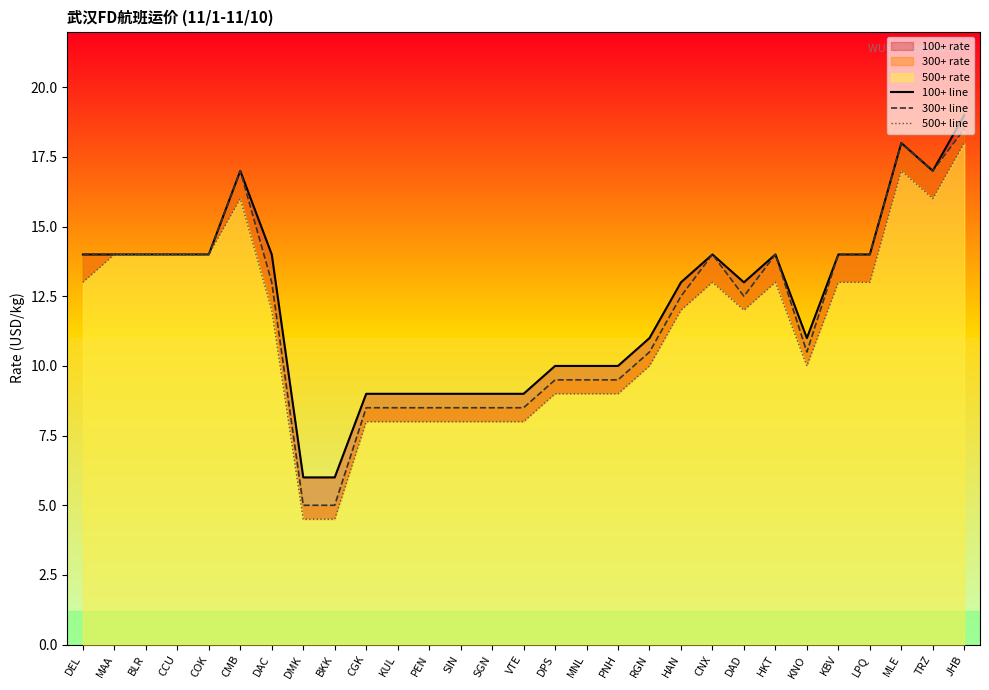

What is the average value of the 100+ line series?

12.2